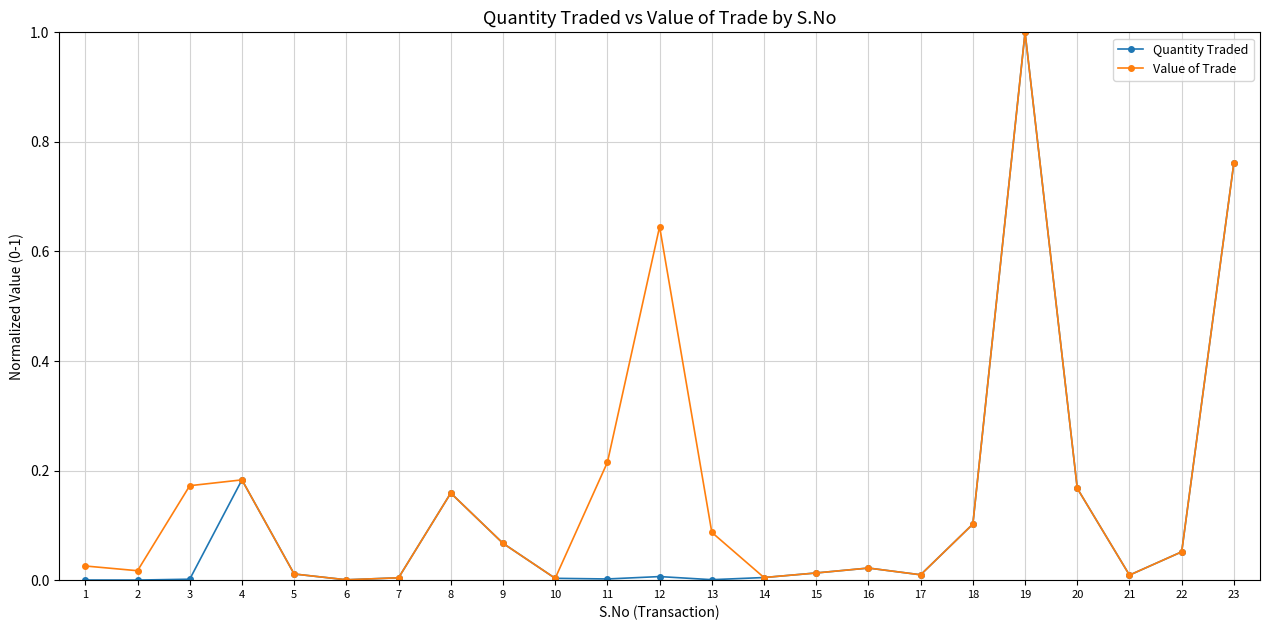

Rank the series by their average value, from highest to lowest.

Value of Trade, Quantity Traded